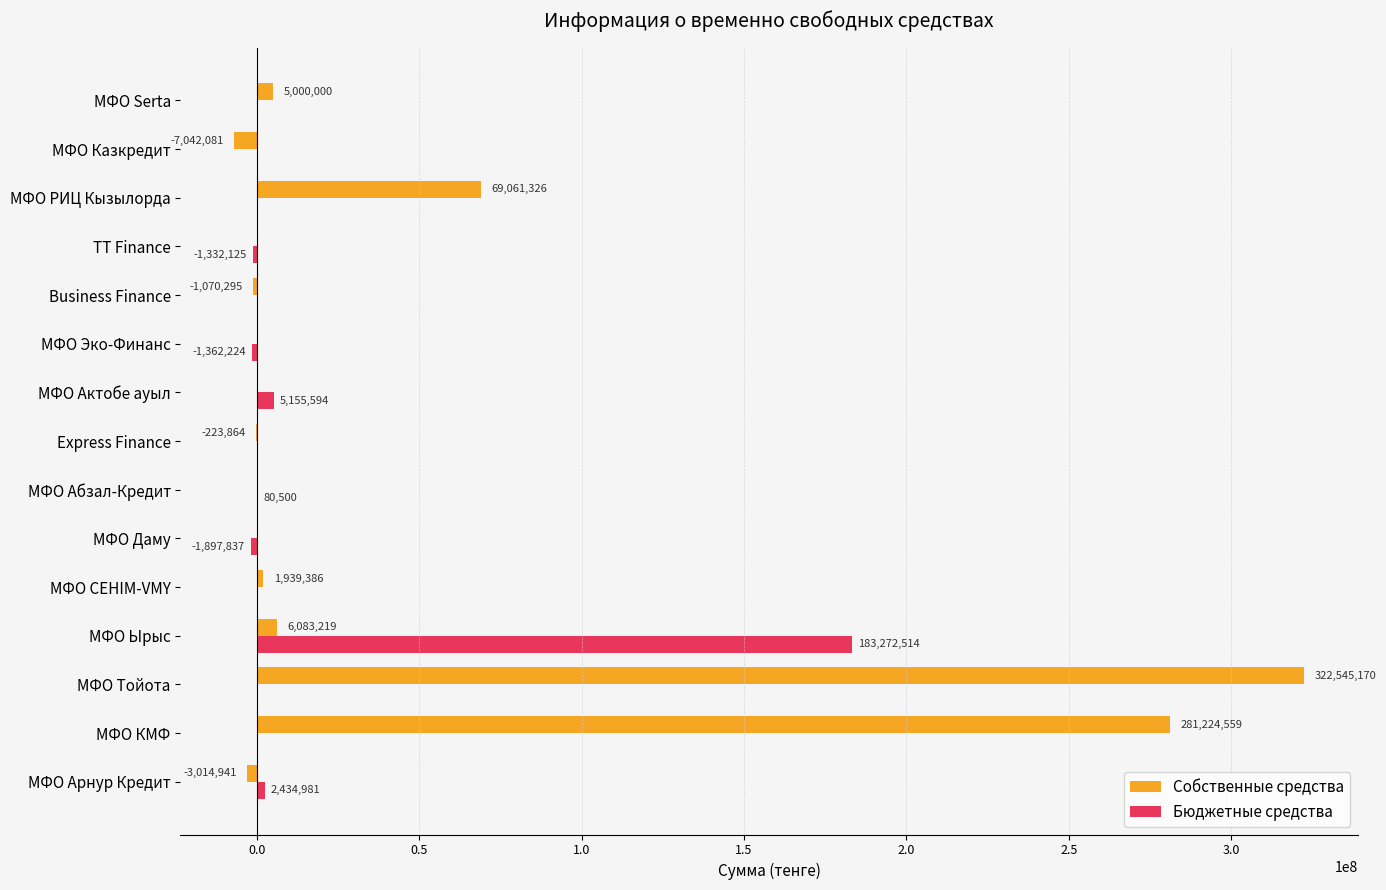

What is the highest value of the Бюджетные средства series?

183272514